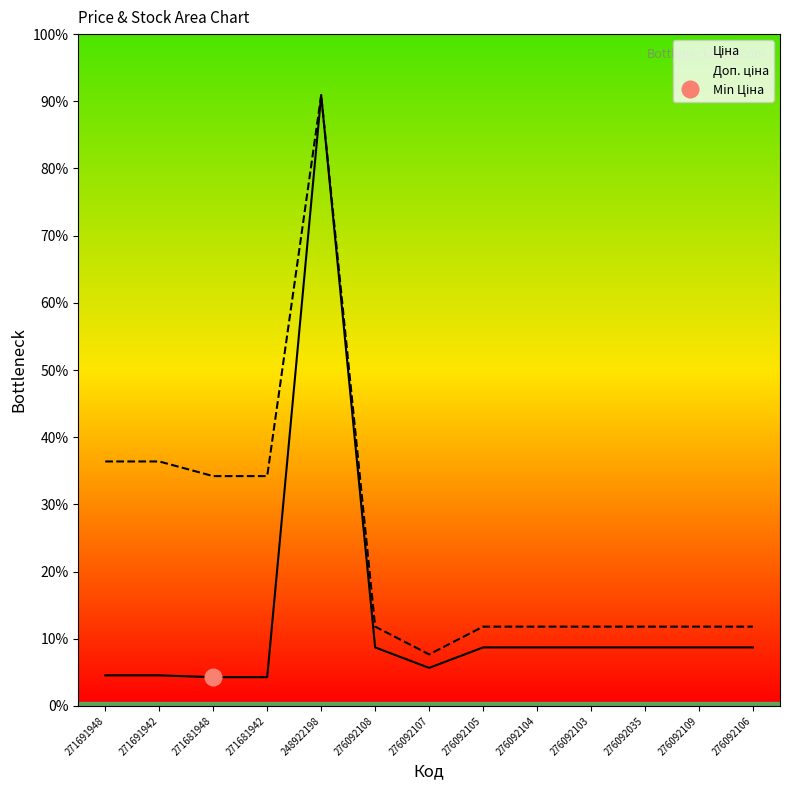

How many lines are shown in the chart?

2